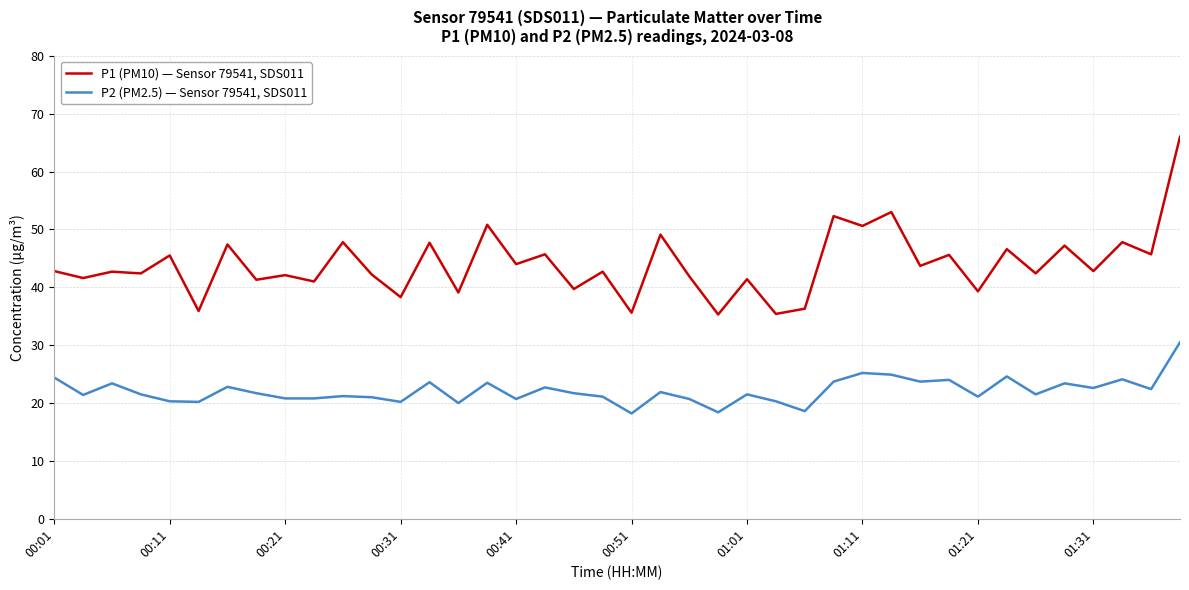

What is the smallest value displayed?

18.2